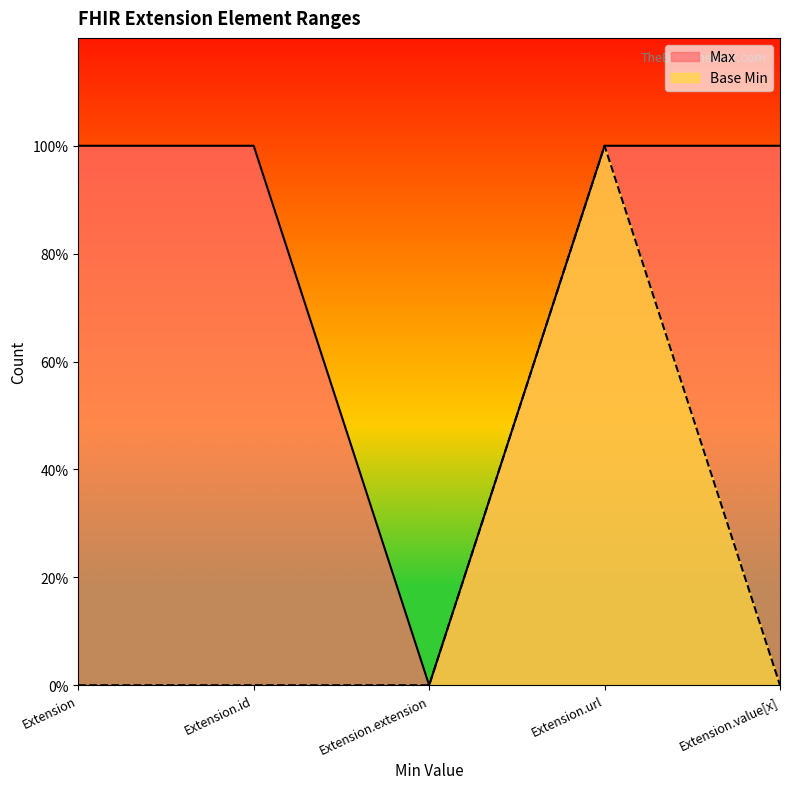

What are all the series names shown in the legend?

Max, Base Min